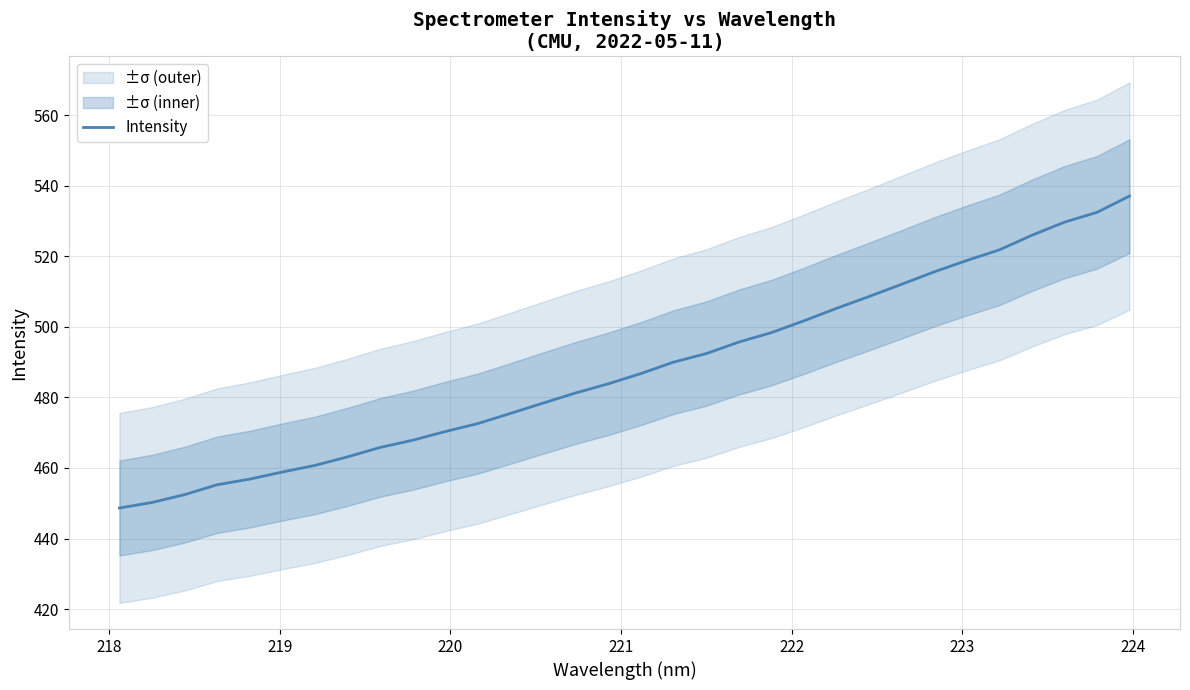

What is the minimum value for Intensity?

448.6